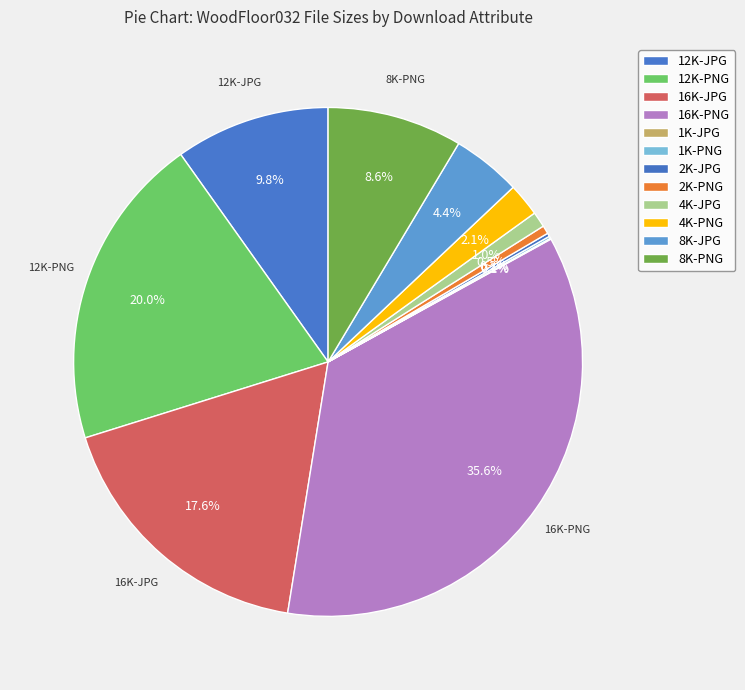

Does 12K-JPG represent more than half of the total?

No